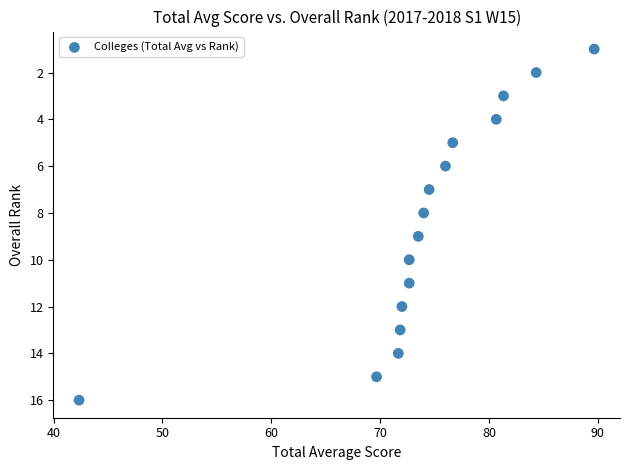

What is the range of Y values (max minus min)?

15